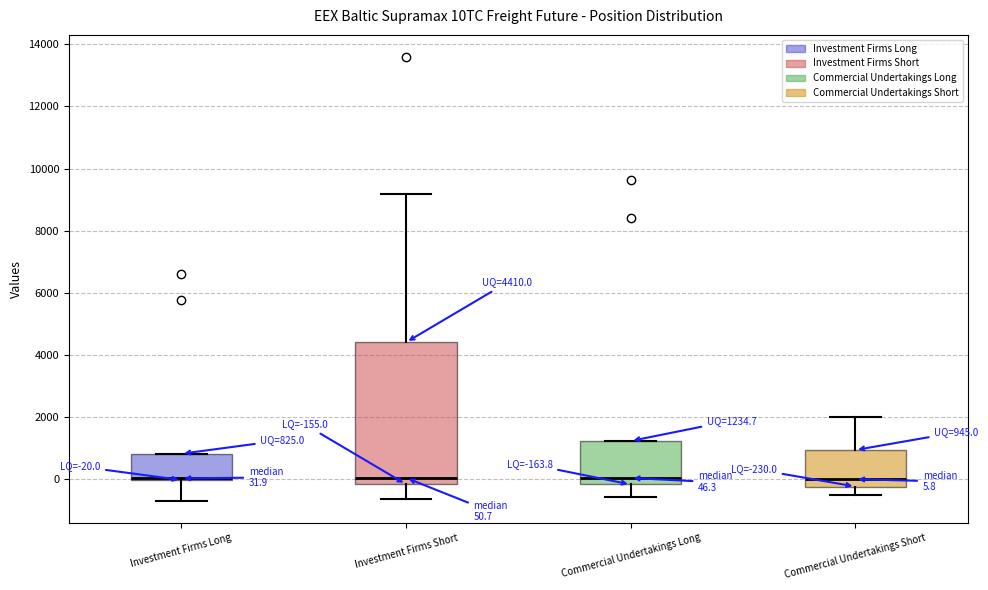

Comparing the boxes themselves (not the whiskers), which one is the tallest?

Investment Firms Short